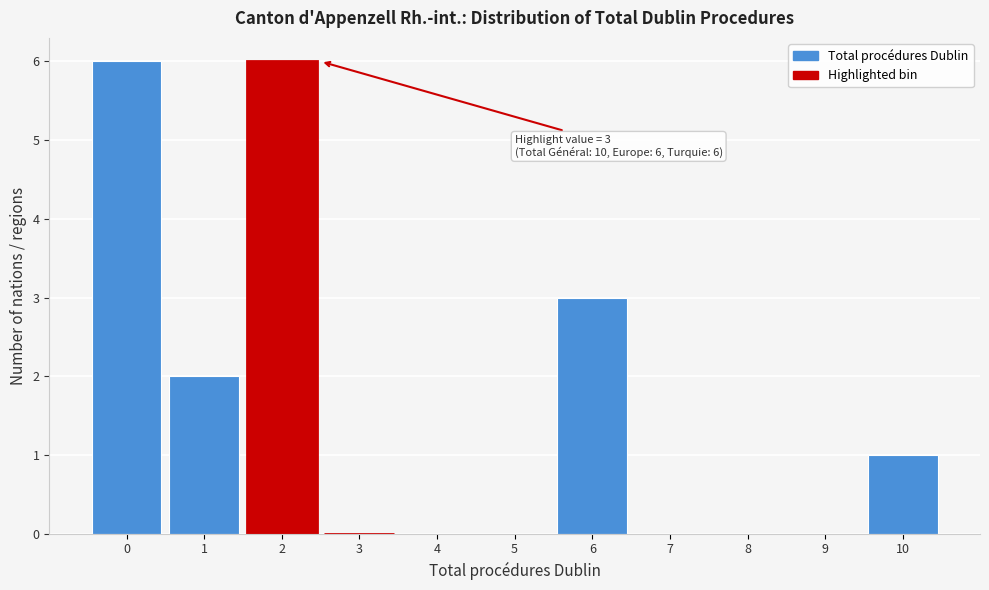

Reading left to right, extract all data points from this chart.

0=6	1=2	2=6	3=0	4=0	5=0	6=3	7=0	8=0	9=0	10=1